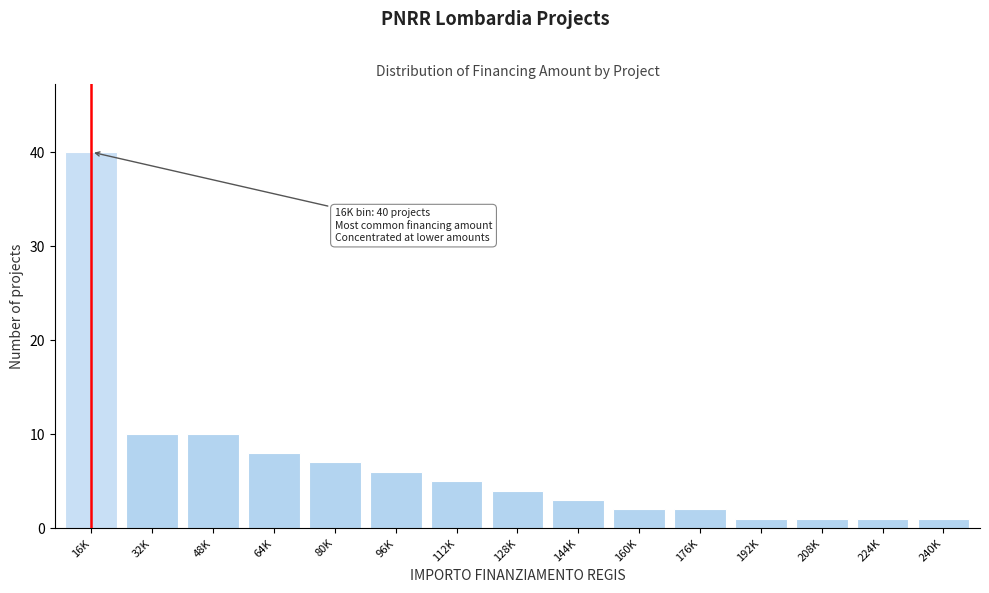

Reading left to right, list all the values displayed in this chart.

40	10	10	8	7	6	5	4	3	2	2	1	1	1	1